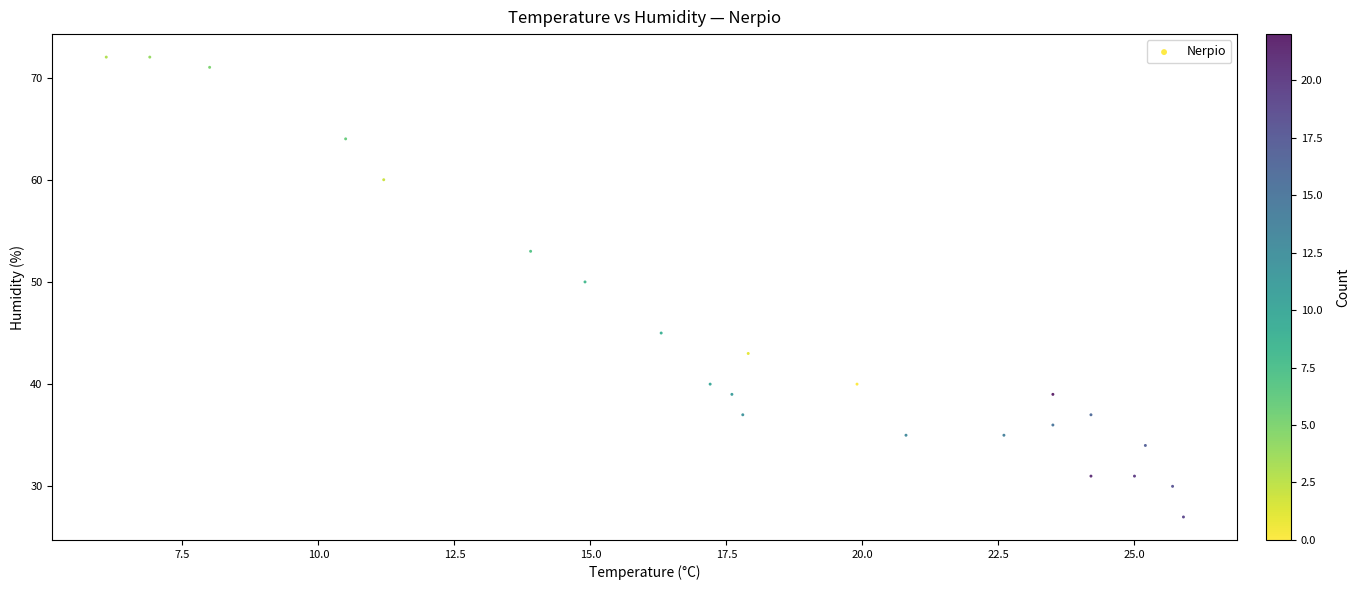

What is the range of Y values (max minus min)?

45